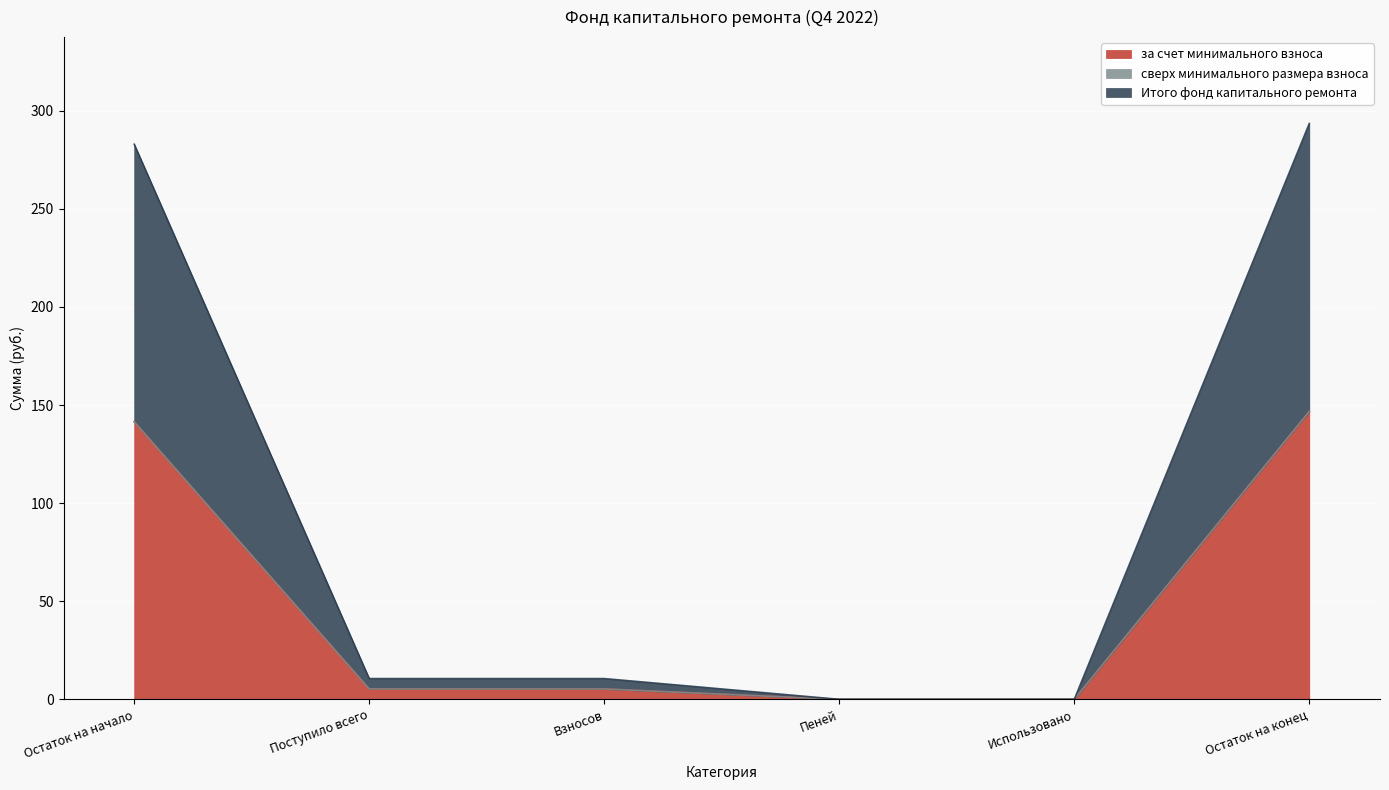

Which category has the lowest value across all series?

Пеней